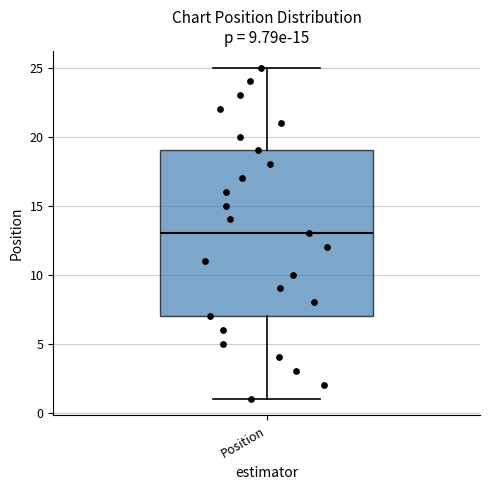

Read this box plot against the y-axis: the position of the median line, the range covered by the box, and the ends of both whiskers. The values are not printed on the chart, so give them approximately, as read against the axis.

median 13, box 7 to 19, whiskers 1 to 25